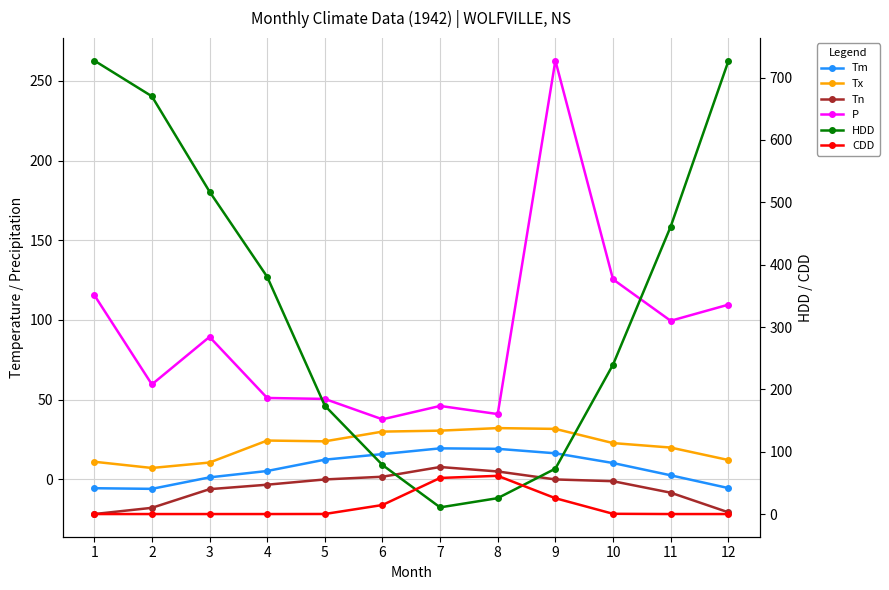

True or false: Tm has a value of 8.0 at 4.

False